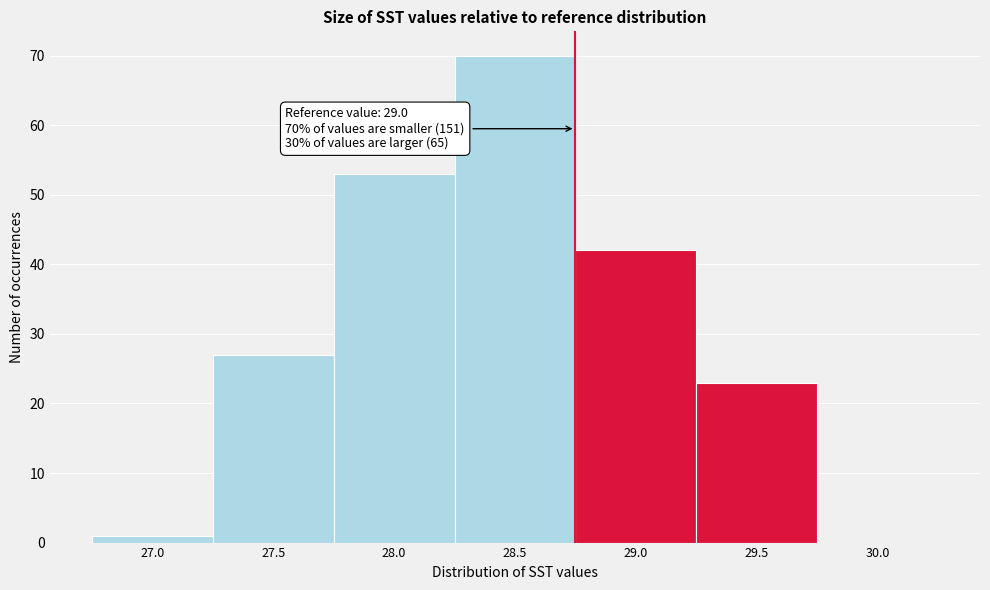

Reading left to right, what are all the values shown in this chart?

27.0=1	27.5=27	28.0=53	28.5=70	29.0=42	29.5=23	30.0=0